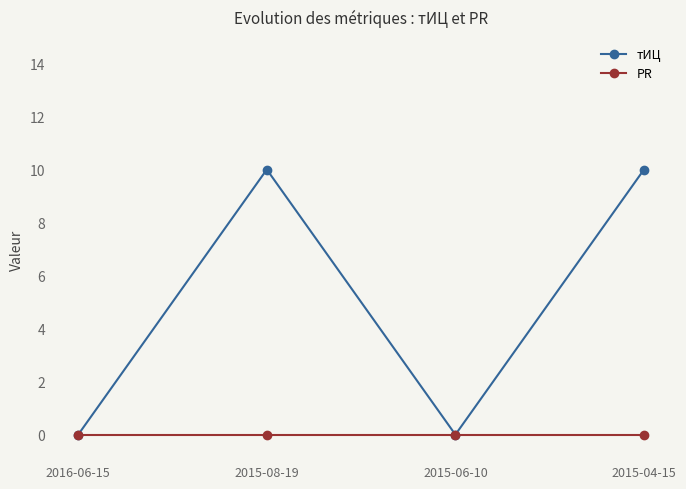

List the series in order of their peak value, highest first.

тИЦ, PR